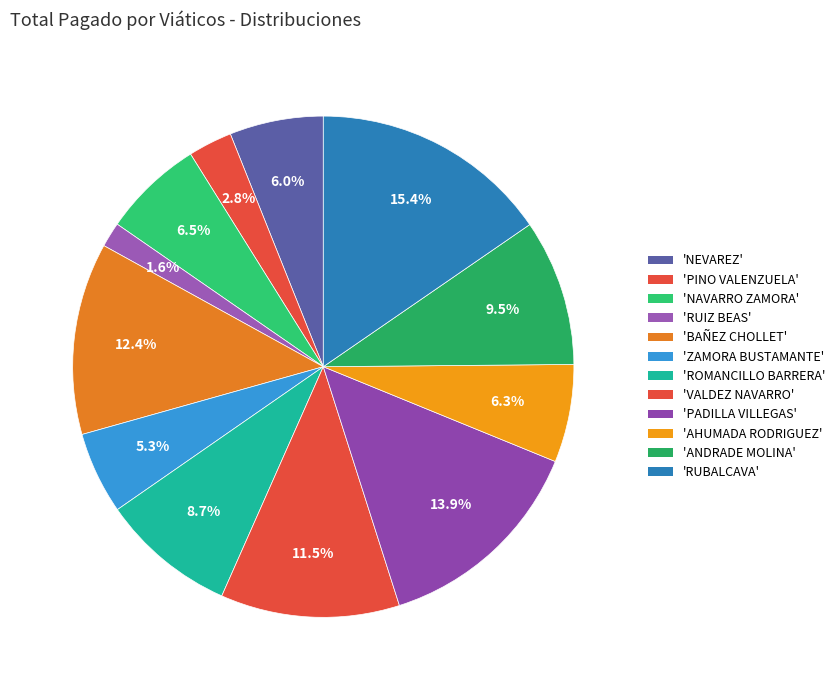

What is the smallest slice in the pie chart?

MARTHA PATRICIA RUIZ BEAS